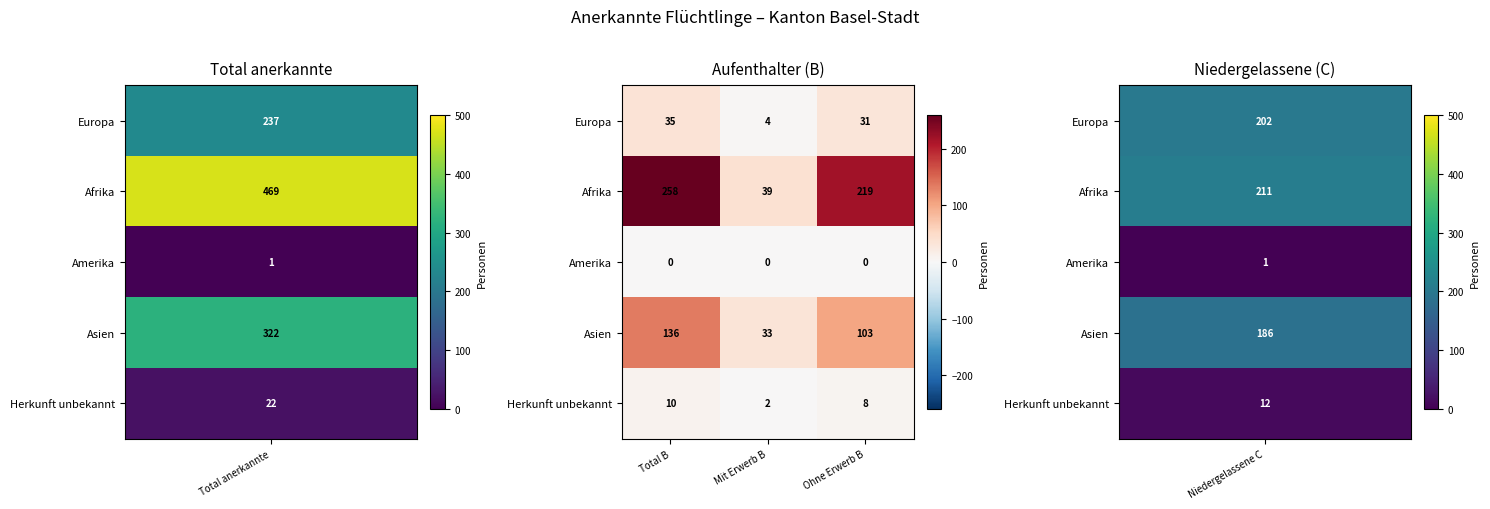

Which series has the widest spread of values?

Afrika